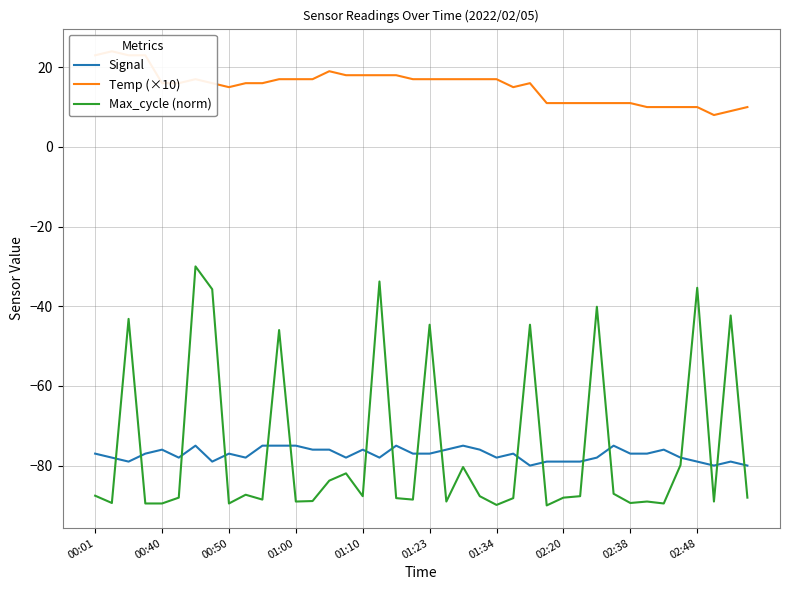

True or false: Signal and Temp (×10) intersect in this chart.

False